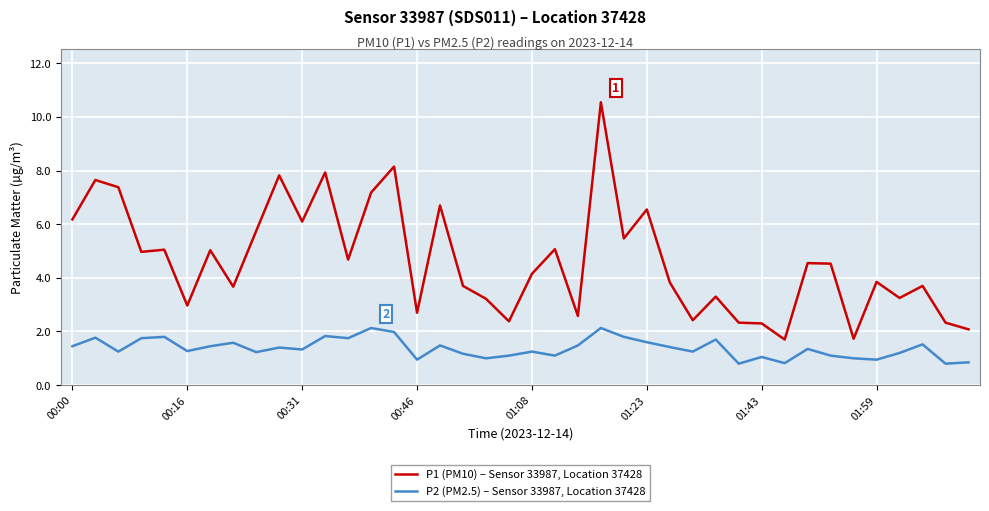

Which series has the largest total across all categories?

P1 (PM10) – Sensor 33987, Location 37428